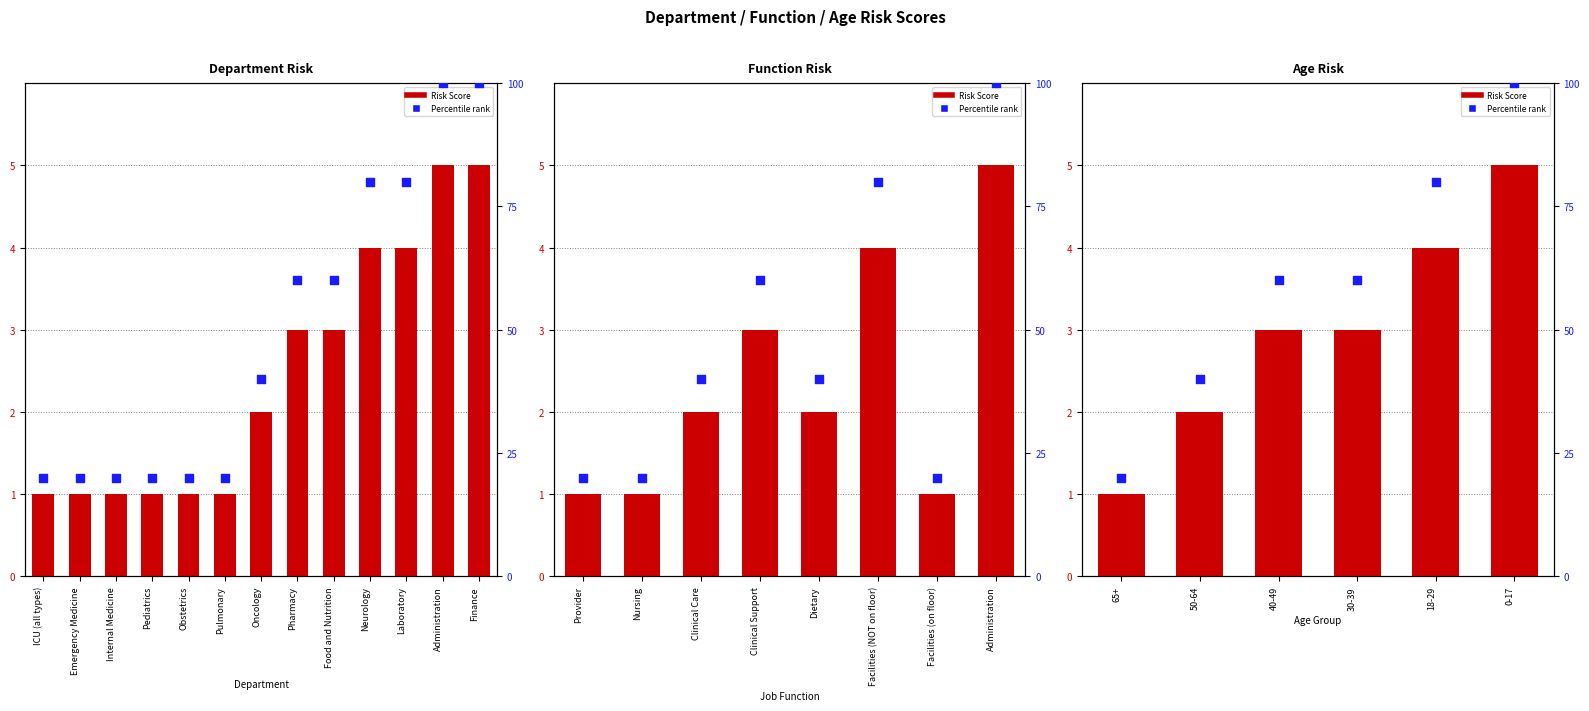

What are all the series names shown in the legend?

Risk Score, Percentile rank